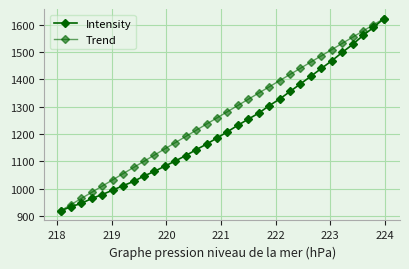

How many data points in Trend are above 1282?

16